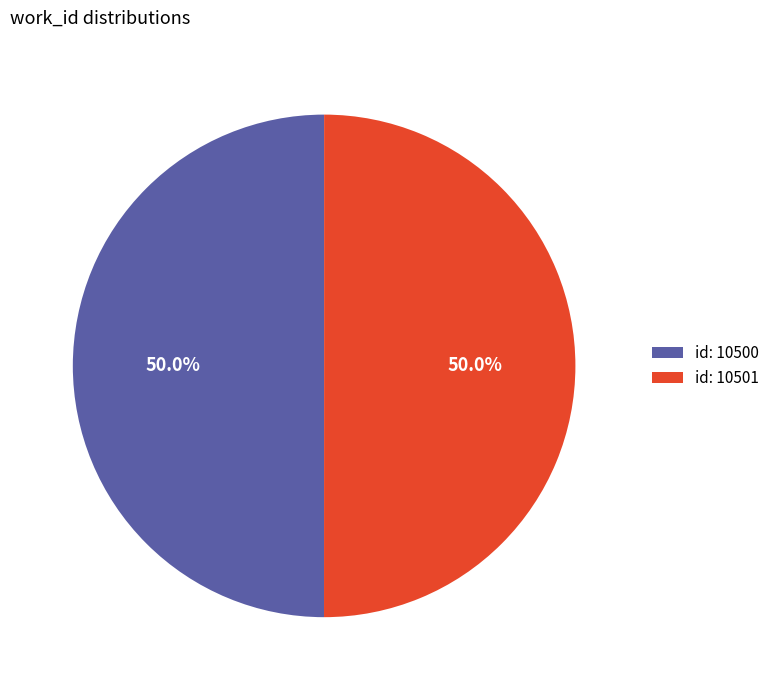

Combined, do id: 10500 and id: 10501 account for over 50%?

Yes